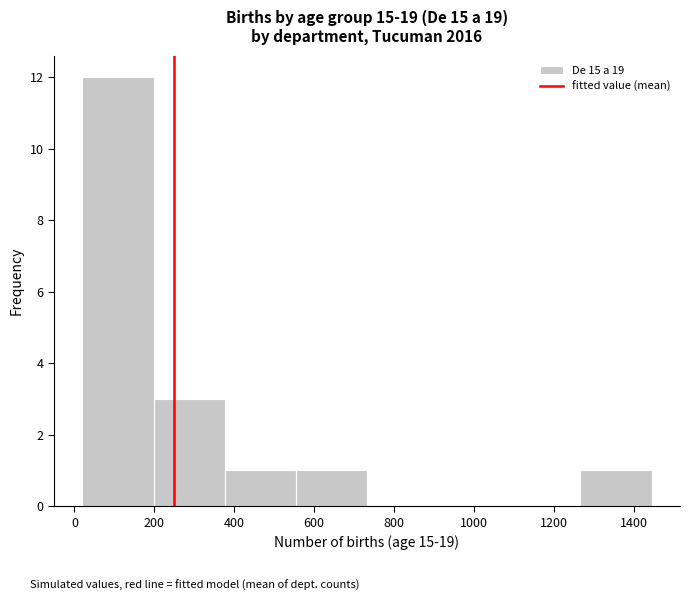

Reading left to right, list every bar in this chart as the range it spans on the x-axis followed by its height. Neither the bar edges nor the heights are printed on the chart, so give them approximately, as read against the axes.

20 to 198: 12
198 to 376: 3
376 to 554: 1
554 to 732: 1
732 to 910: 0
910 to 1088: 0
1088 to 1266: 0
1266 to 1444: 1